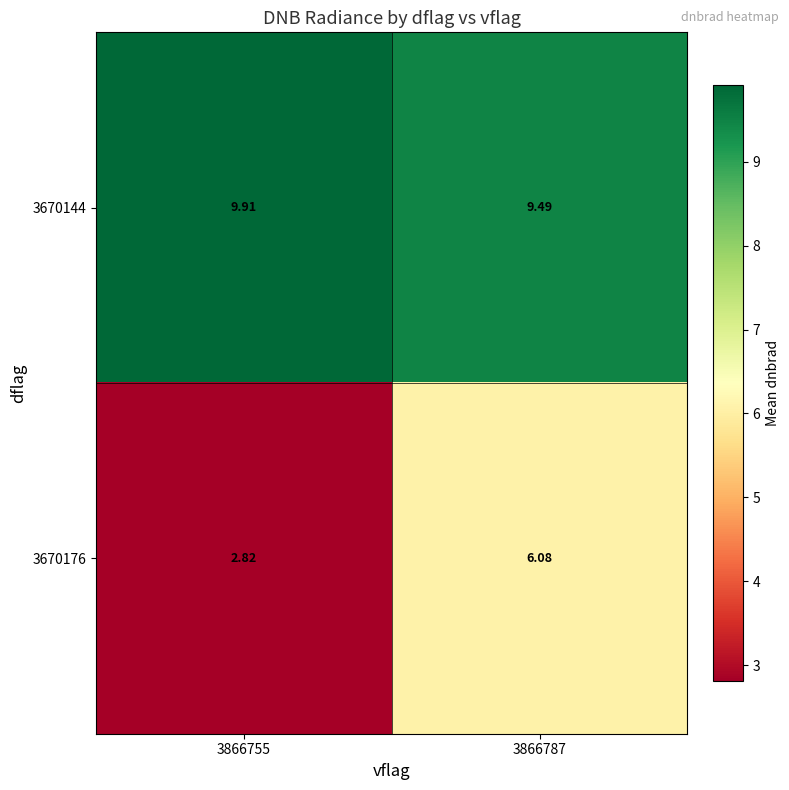

Which label corresponds to the largest value in the chart?

3866755